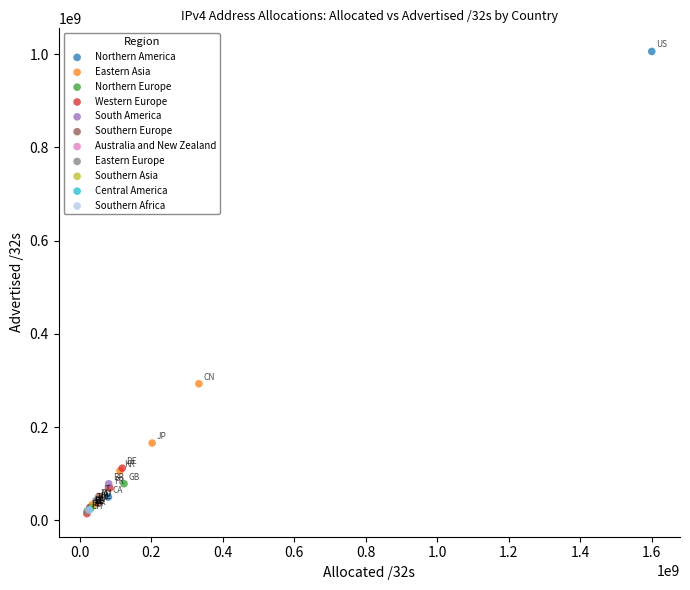

Which series contains the highest Y value?

Northern America